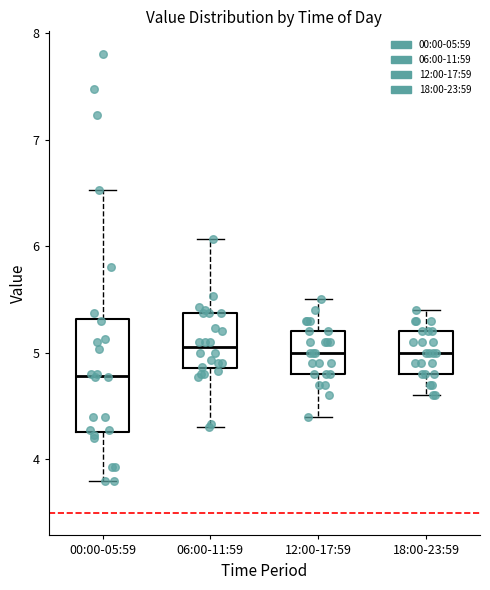

Which box is the tallest, from its lower edge to its upper edge?

00:00-05:59